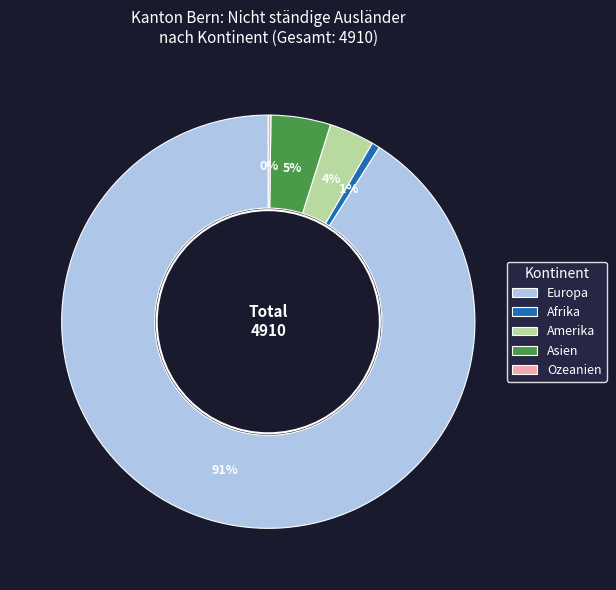

Is Amerika the majority of the pie?

No